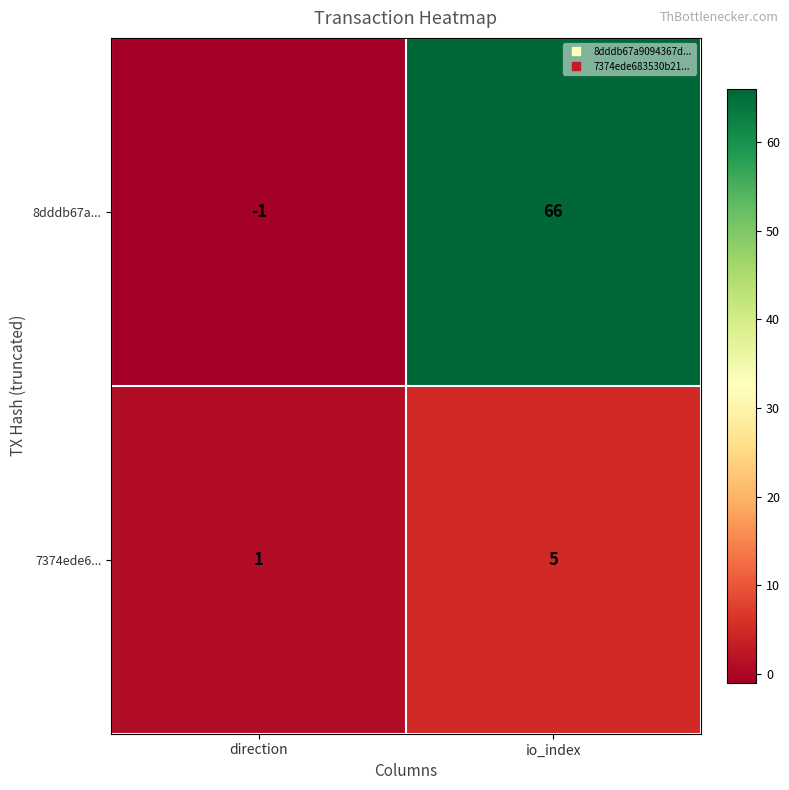

What is the total value across all series at io_index?

71